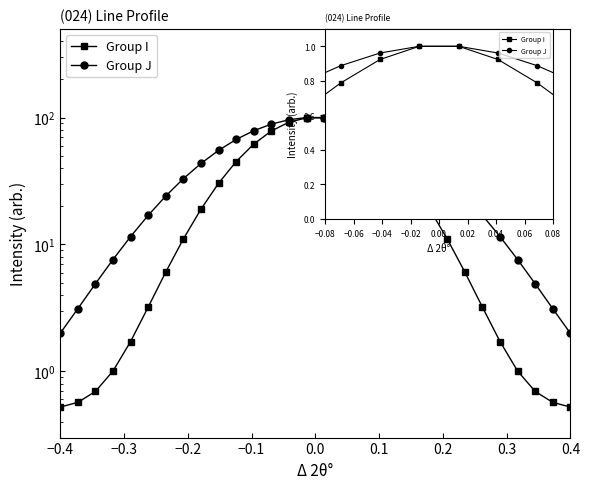

Rank the series by their maximum value, from highest to lowest.

Group I, Group J